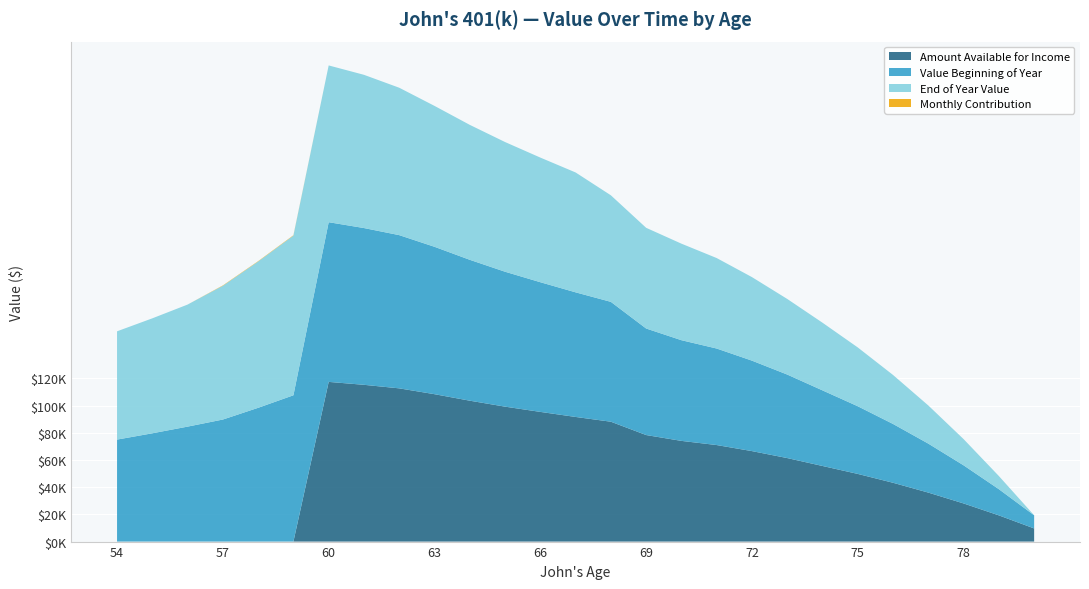

Reading right to left, transcribe all the data shown in this chart.

End of Year Value: 0.0	9667.8	19268.0	28040.1	36019.1	43244.3	49755.8	55593.2	61414.2	66528.6	70980.0	74045.4	78343.4	88142.4	91643.7	95365.0	99219.1	103603.4	108386.3	112671.9	115279.8	117427.4	107583.4	98370.6	89751.0	84537.0	79625.8
Value Beginning of Year: 9667.8	19268.0	28040.1	36019.1	43244.3	49755.8	55593.2	61414.2	66528.6	70980.0	74045.4	78343.4	88142.4	91643.7	95365.0	99219.1	103603.4	108386.3	112671.9	115279.8	117427.4	107583.4	98370.6	89751.0	84537.0	79625.8	75000.0
Amount Available for Income: 9667.8	19268.0	28040.1	36019.1	43244.3	49755.8	55593.2	61414.2	66528.6	70980.0	74045.4	78343.4	88142.4	91643.7	95365.0	99219.1	103603.4	108386.3	112671.9	115279.8	117427.4	0.0	0.0	0.0	0.0	0.0	0.0
Monthly Contribution: 0.0	0.0	0.0	0.0	0.0	0.0	0.0	0.0	0.0	0.0	0.0	0.0	0.0	0.0	0.0	0.0	0.0	0.0	0.0	0.0	0.0	260.1	255.0	250.0	0.0	0.0	0.0